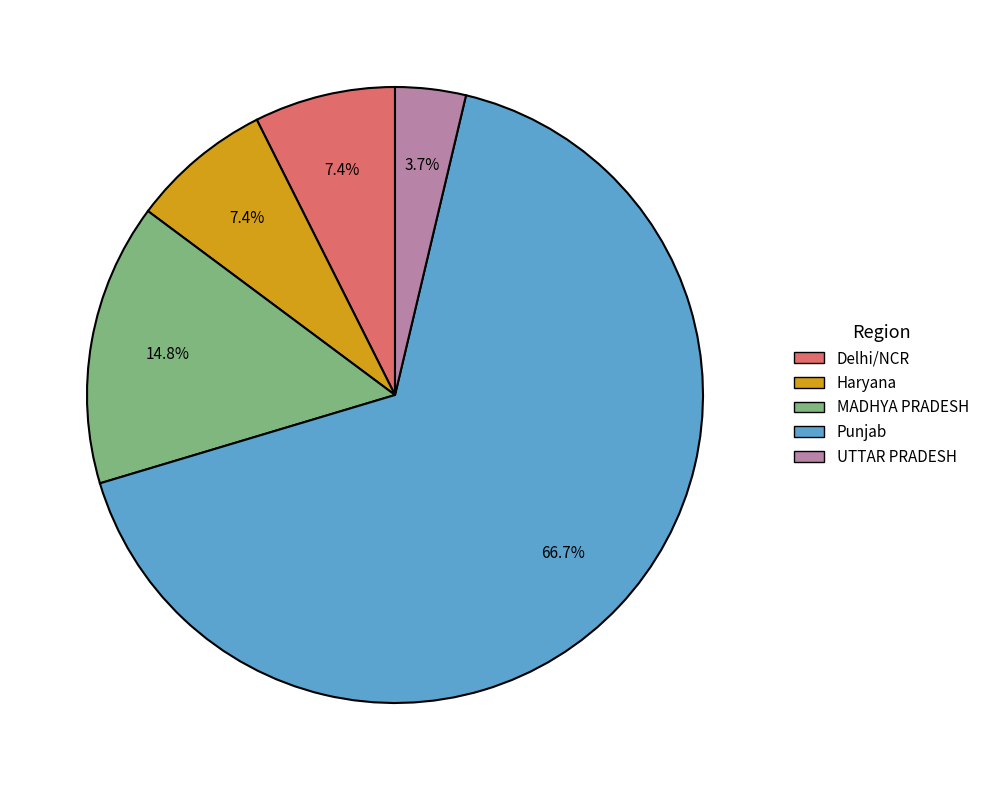

Does Delhi/NCR account for over 50% of the chart?

No